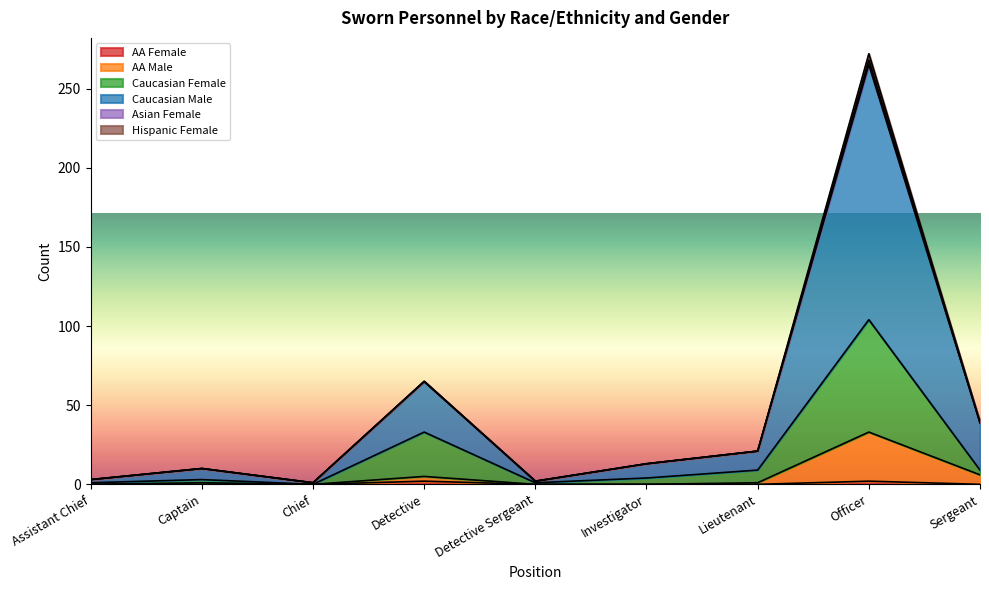

List the labels in order of Caucasian Male value, largest first.

Officer, Detective, Sergeant, Lieutenant, Investigator, Captain, Assistant Chief, Detective Sergeant, Chief